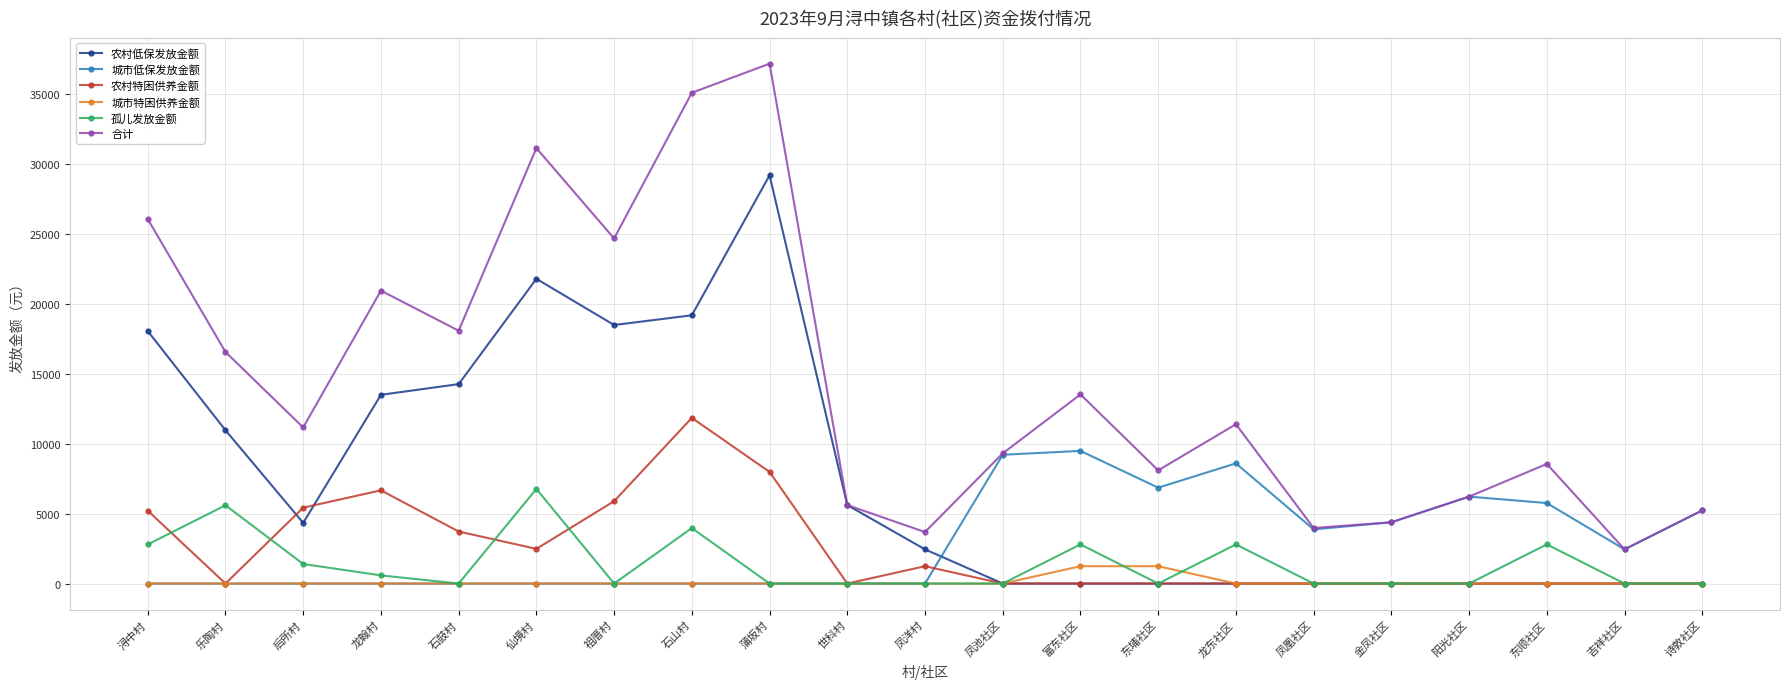

At which category is the sum across all series the highest?

蒲坂村